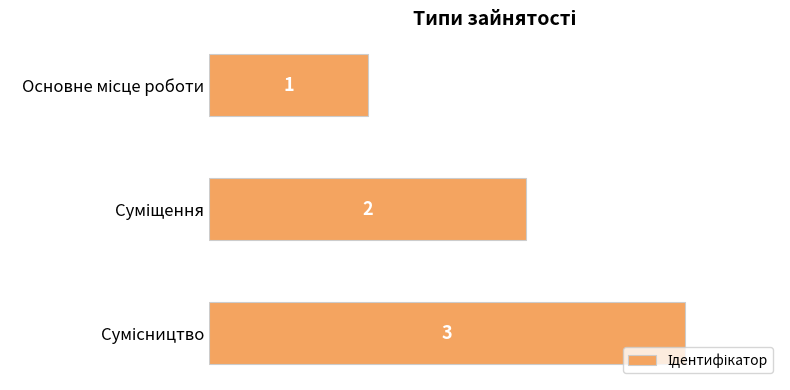

What is the sum of all values?

6